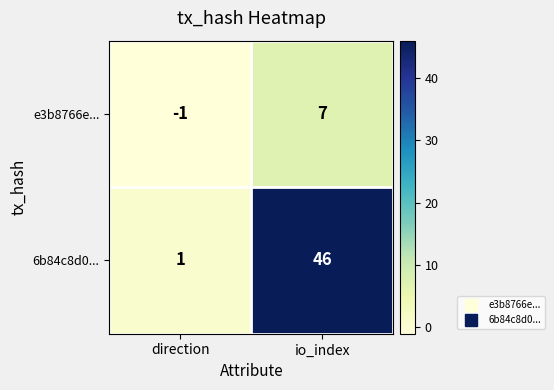

What is the difference between the e3b8766e... values at direction and io_index?

8